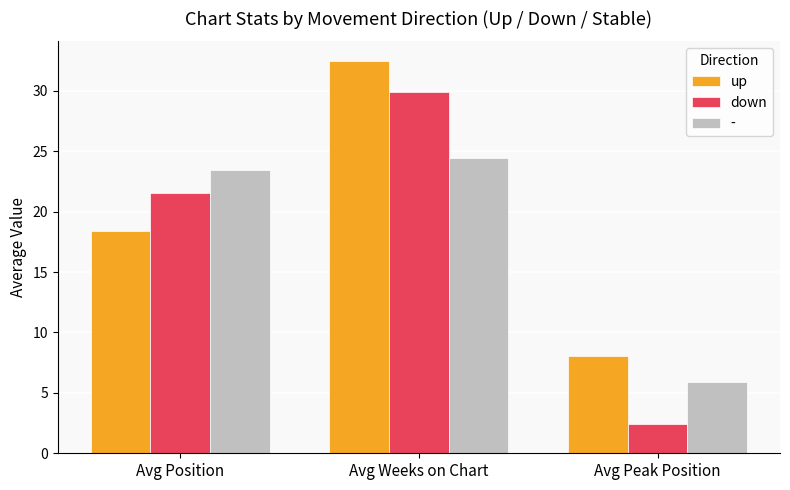

Which series has the largest range (max minus min)?

down